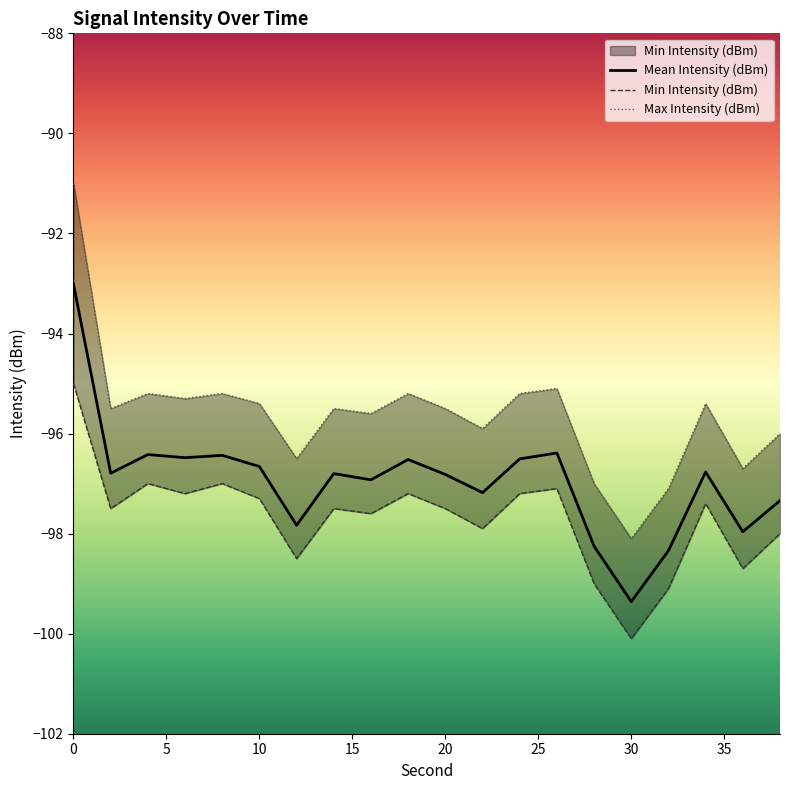

Reading left to right, what are all the values shown in this chart?

Mean Intensity (dBm): -93.0	-96.8	-96.4	-96.5	-96.4	-96.7	-97.8	-96.8	-96.9	-96.5	-96.8	-97.2	-96.5	-96.4	-98.3	-99.4	-98.3	-96.8	-98.0	-97.3
Min Intensity (dBm): -95.0	-97.5	-97.0	-97.2	-97.0	-97.3	-98.5	-97.5	-97.6	-97.2	-97.5	-97.9	-97.2	-97.1	-99.0	-100.1	-99.1	-97.4	-98.7	-98.0
Max Intensity (dBm): -91.0	-95.5	-95.2	-95.3	-95.2	-95.4	-96.5	-95.5	-95.6	-95.2	-95.5	-95.9	-95.2	-95.1	-97.0	-98.1	-97.1	-95.4	-96.7	-96.0